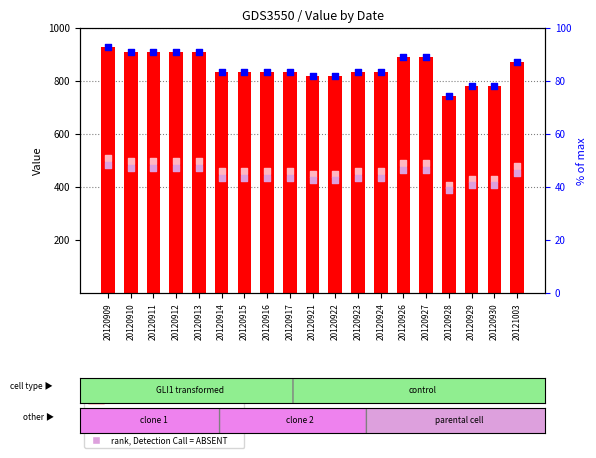

Is the value of count at 20120917 greater than the value of rank, Detection Call = ABSENT at 20120909?

Yes